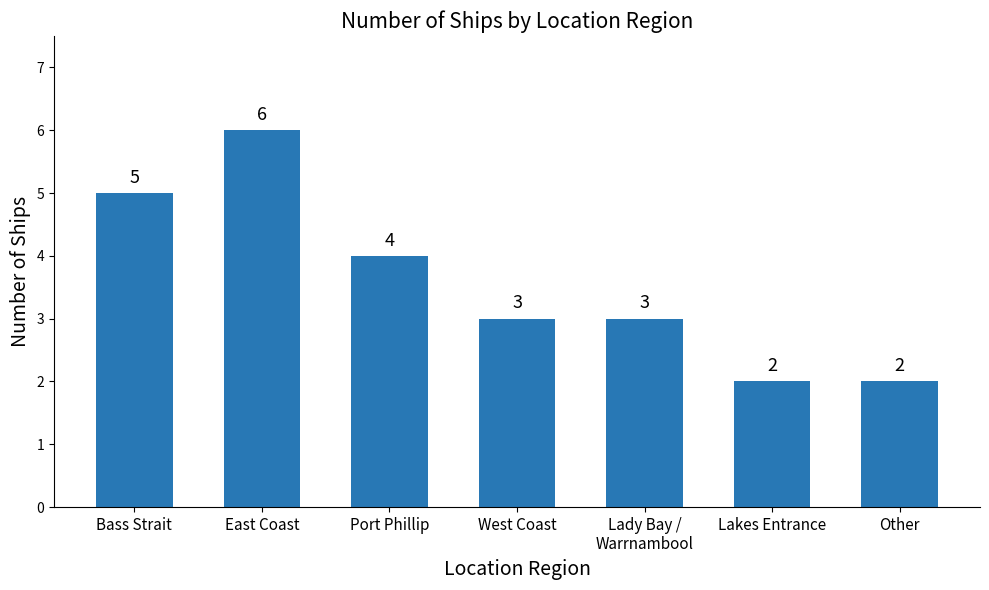

The chart shows a value of 3 at Lady Bay /
Warrnambool. True or false?

True